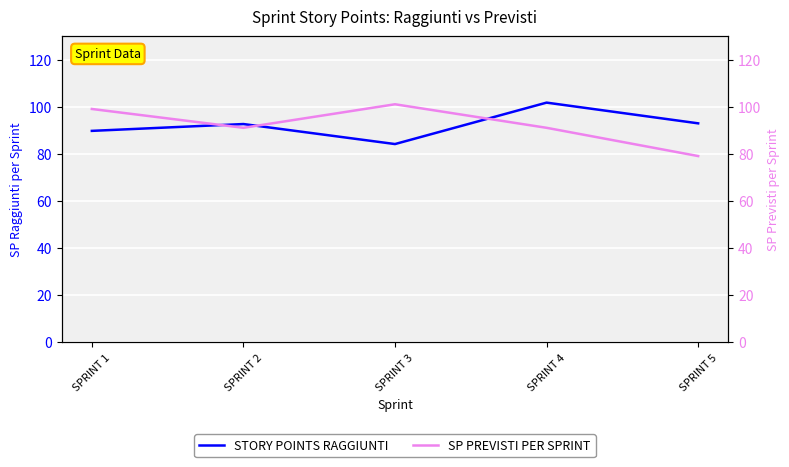

What is the difference between the second highest and minimum values in the SP PREVISTI PER SPRINT series?

20.0